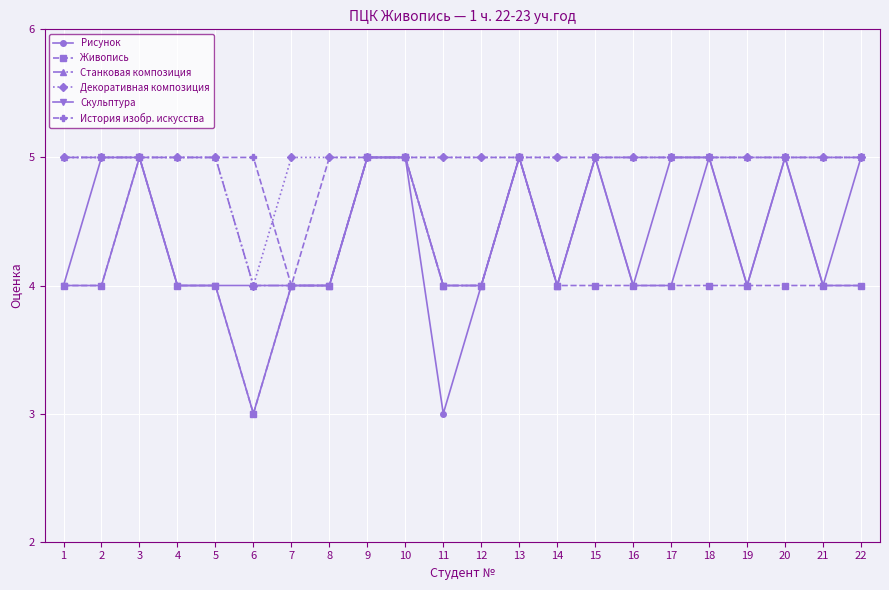

True or false: История изобр. искусства has a value of 5 at 9.

True